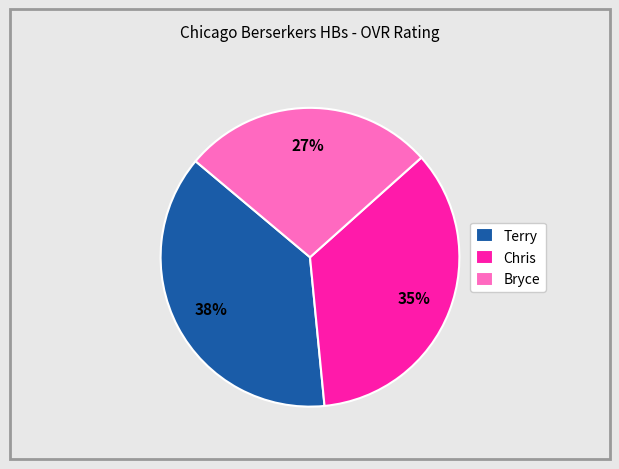

Which category has the biggest portion of the pie?

Terry